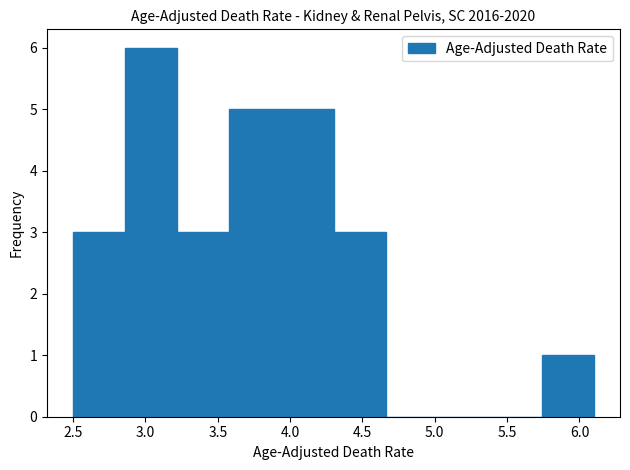

Reading left to right, list every bar in this chart as the range it spans on the x-axis followed by its height. Neither the bar edges nor the heights are printed on the chart, so give them approximately, as read against the axes.

2.50 to 2.86: 3
2.86 to 3.22: 6
3.22 to 3.58: 3
3.58 to 3.94: 5
3.94 to 4.30: 5
4.30 to 4.66: 3
4.66 to 5.02: 0
5.02 to 5.38: 0
5.38 to 5.74: 0
5.74 to 6.10: 1